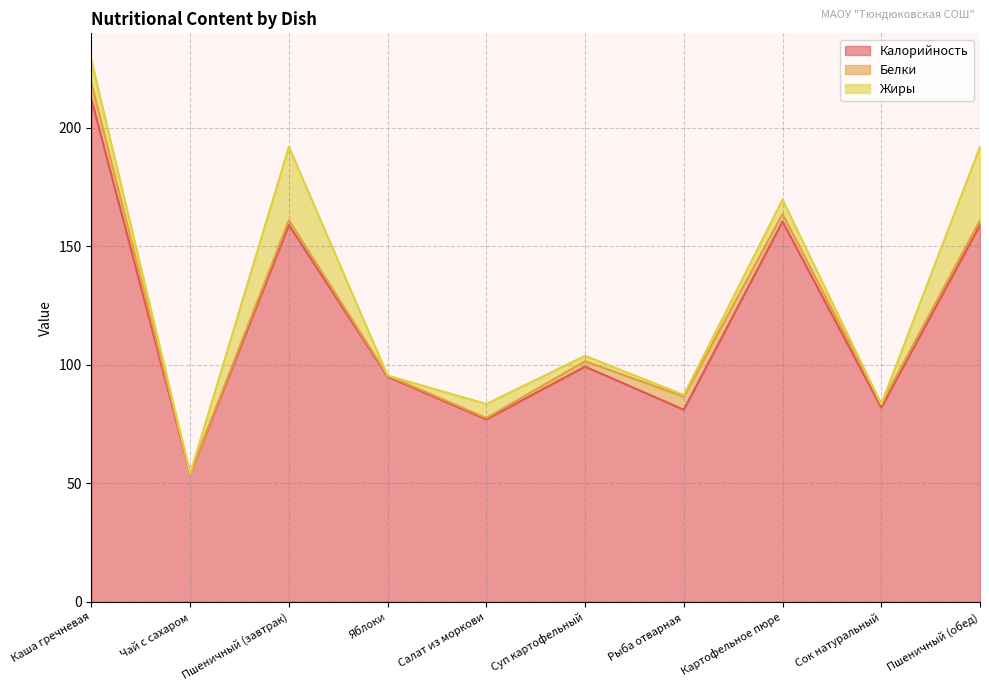

At which label does Калорийность first exceed 99?

Каша гречневая